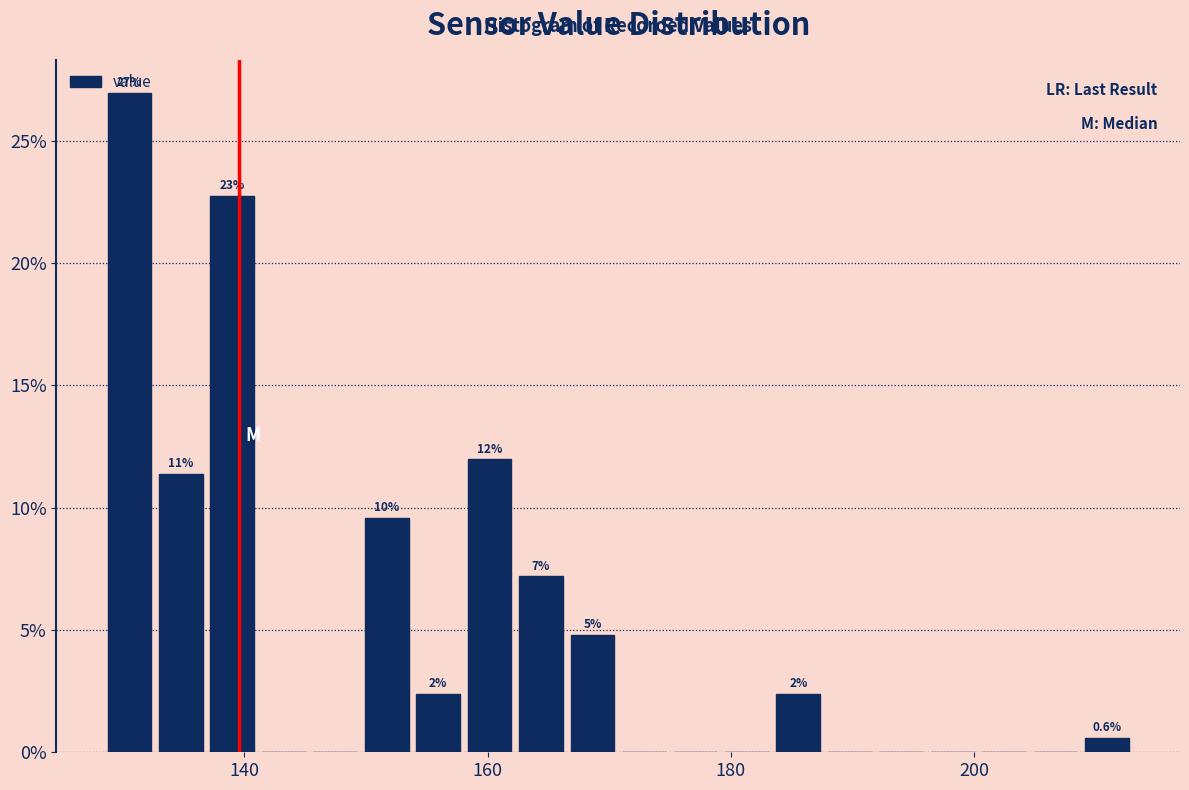

Around what value on the x-axis is the tallest bar? Give the approximate position of its centre, as read against the axis.

130